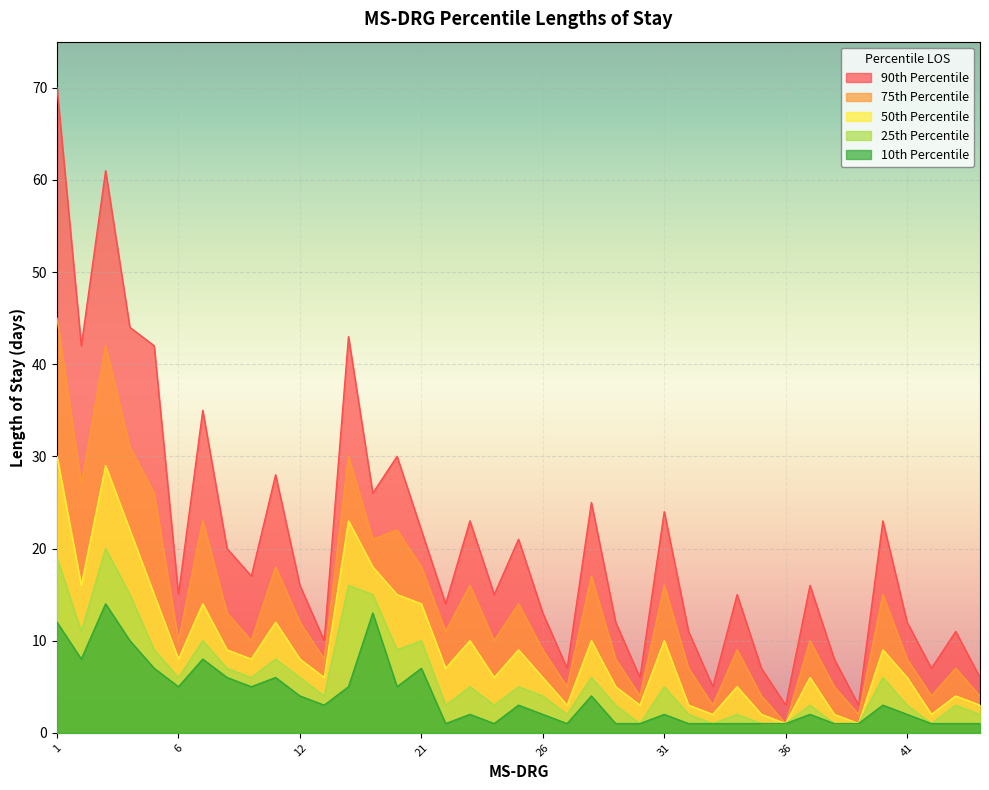

At which label does 25th Percentile first exceed 5?

1